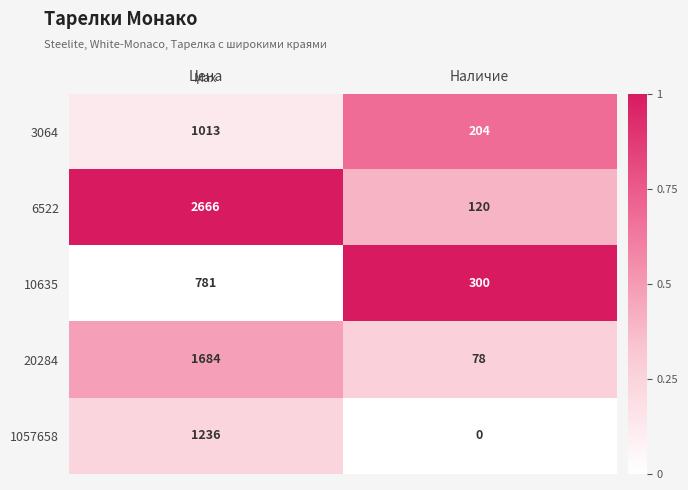

What is the average value of the 1057658 series?

618